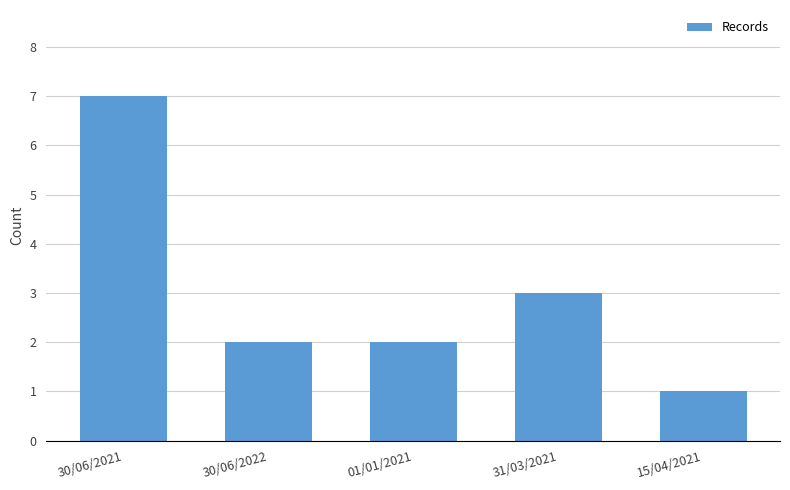

What is the value of the 3rd bar from the left?

2